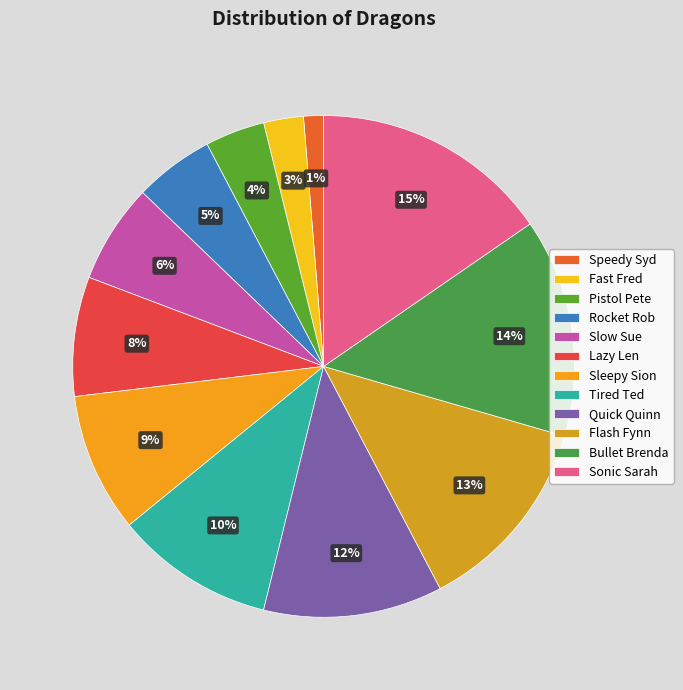

To the nearest percent, what percentage of the pie is Quick Quinn?

12%